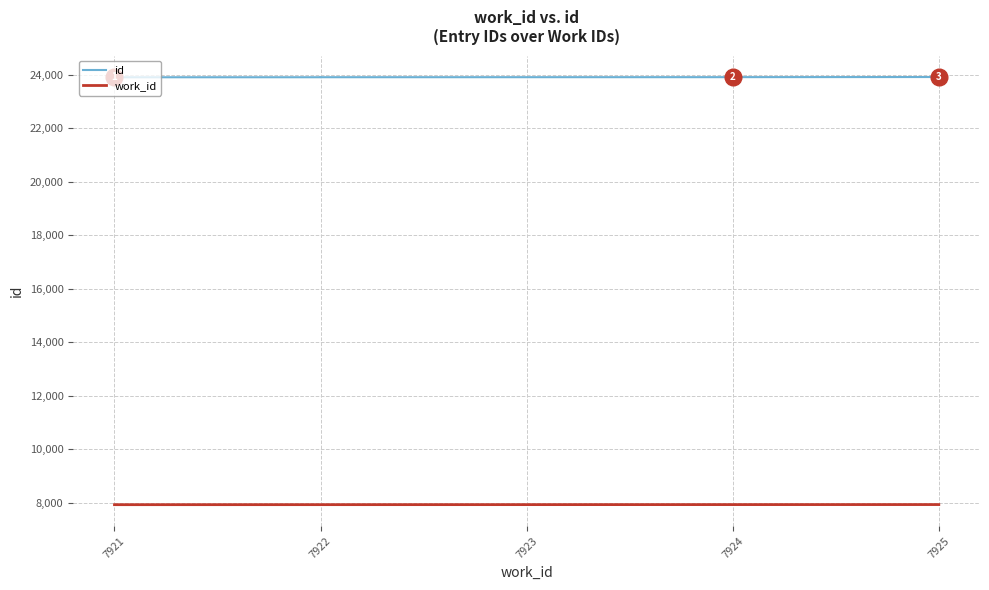

What is the difference between the highest and lowest values at 7923?

15995